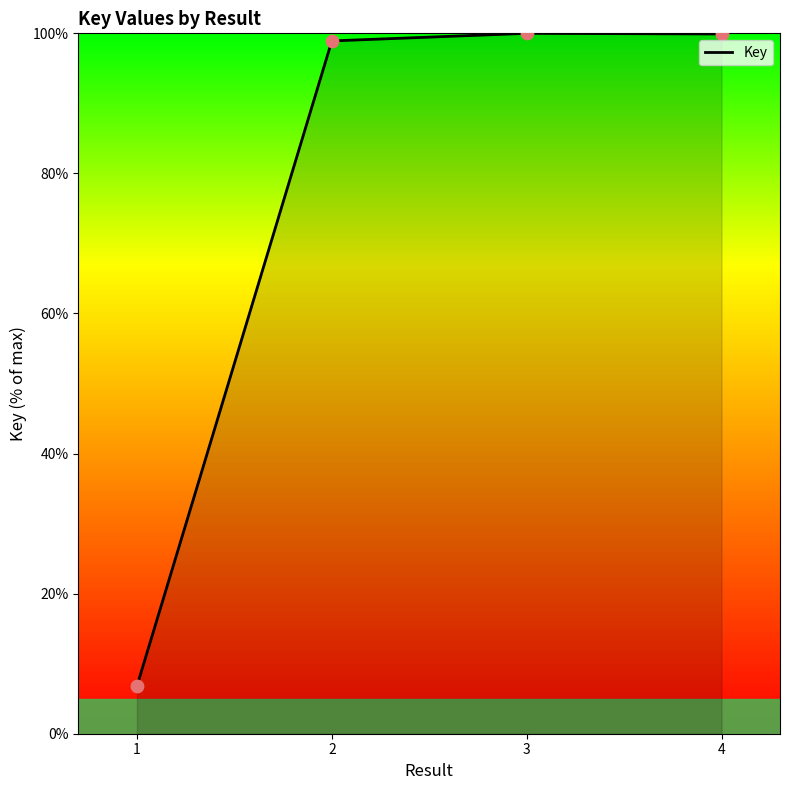

Between 1 and 2, which is larger?

2